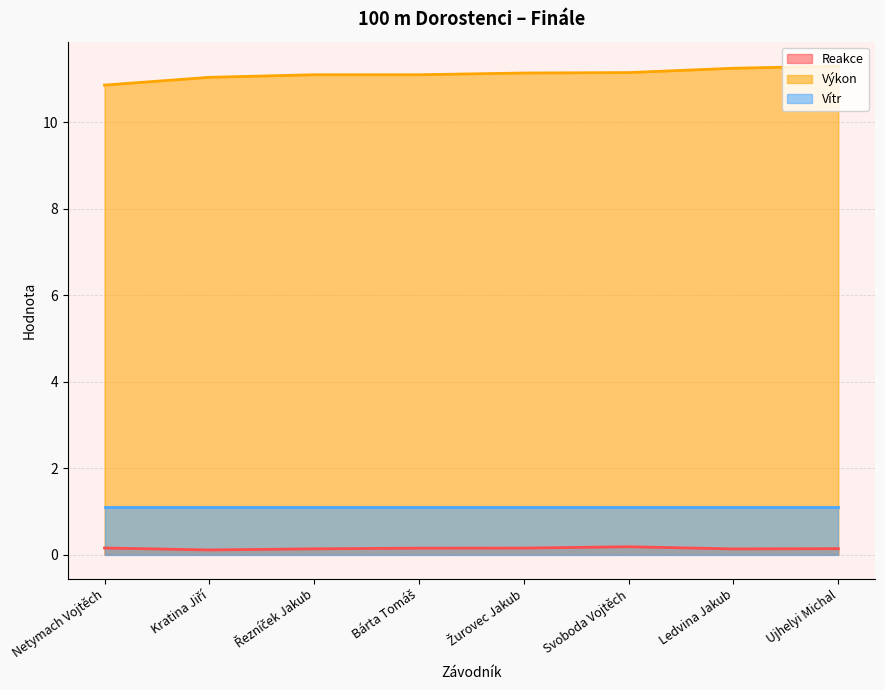

What is the label of the 5th point from the left?

Žurovec Jakub